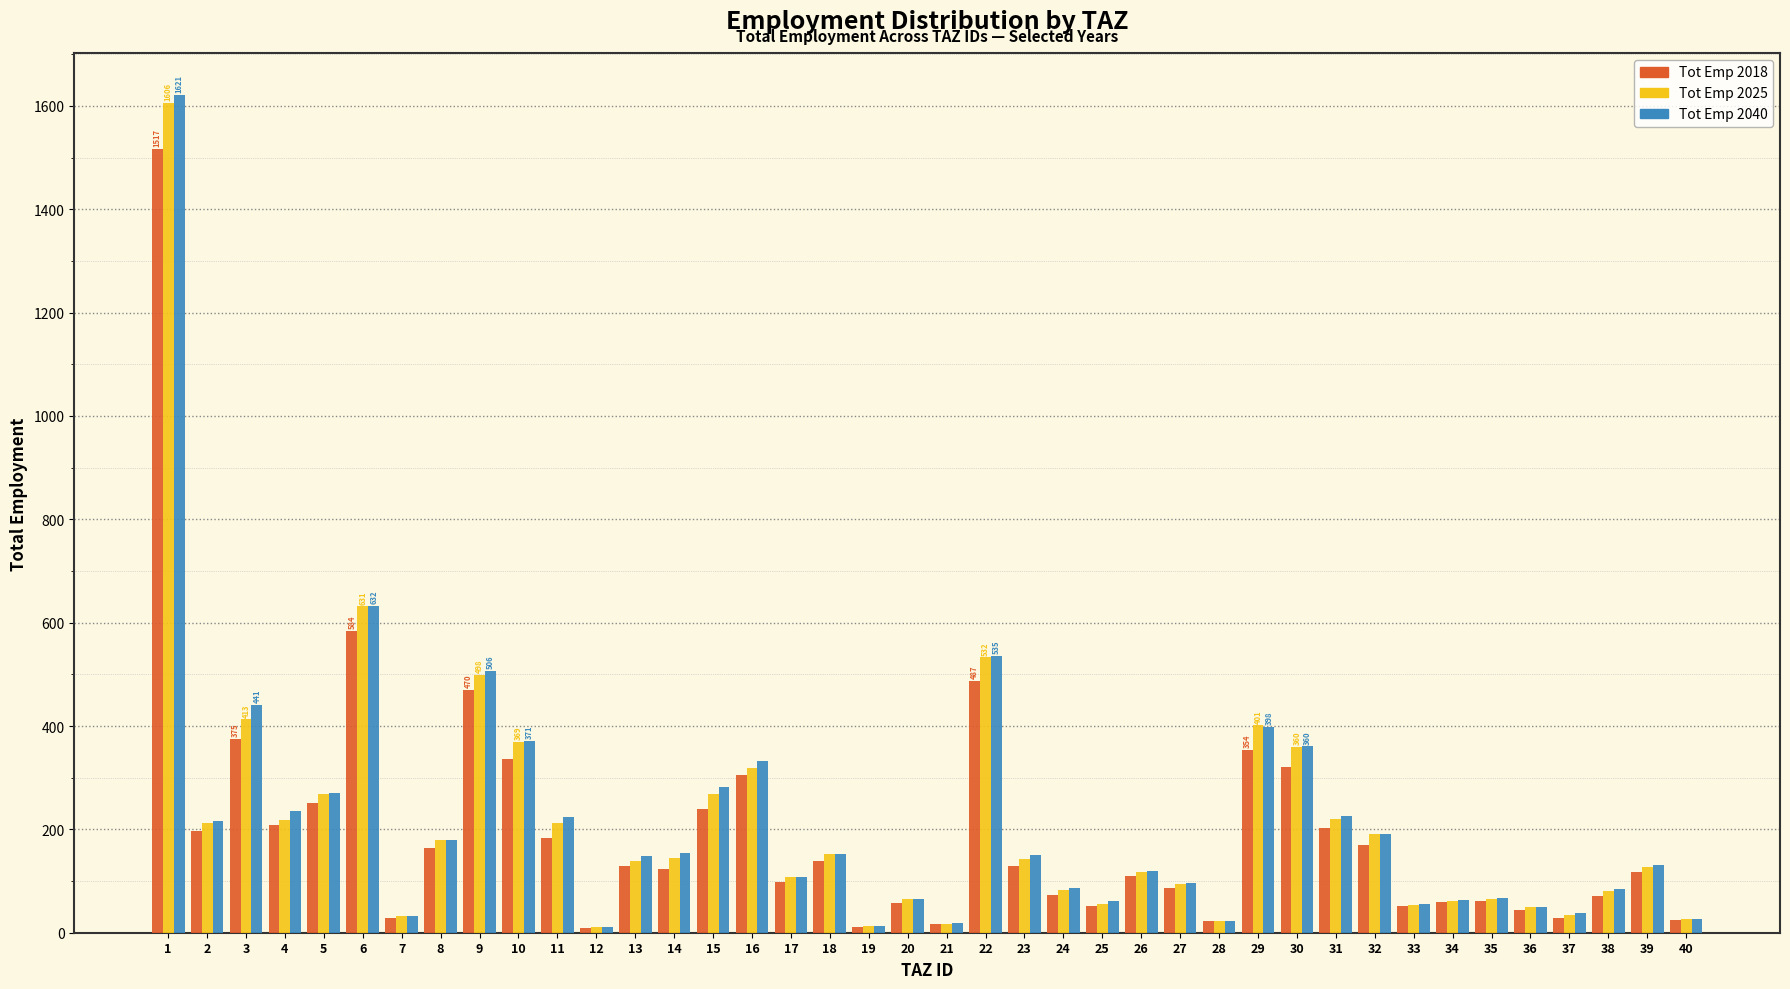

What is the difference between the maximum and minimum values in the Tot Emp 2025 series?

1595.4